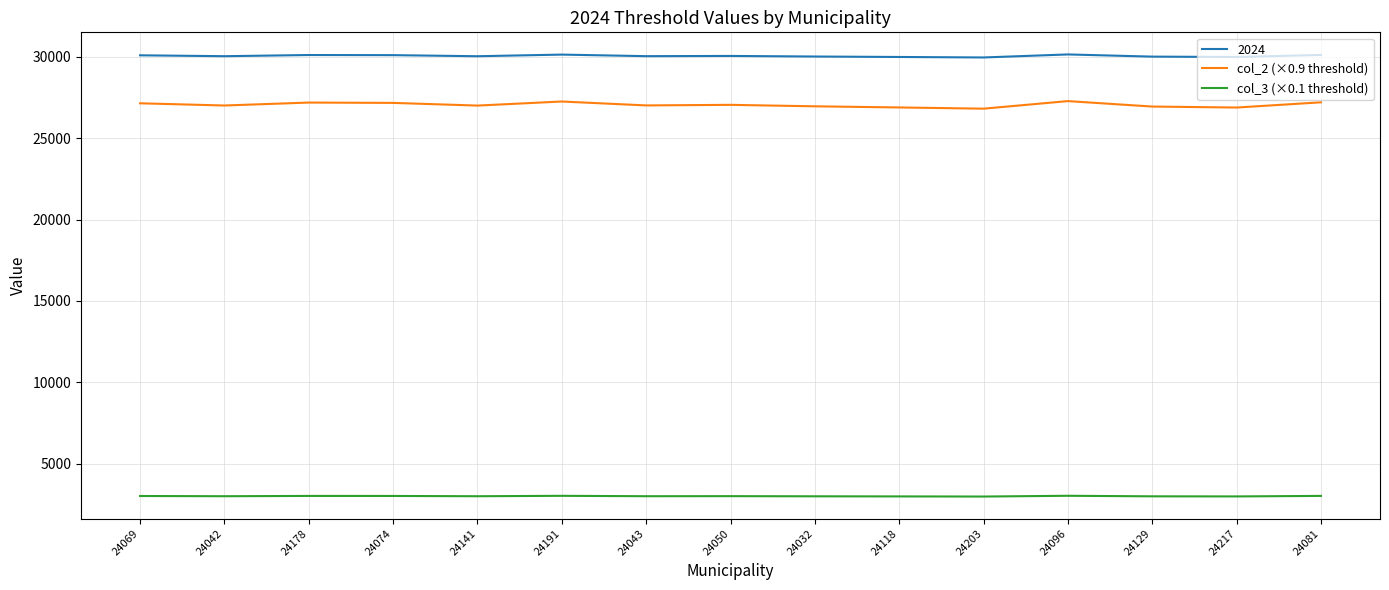

What is the difference between the col_2 (×0.9 threshold) values at 24178 and 24043?

175.0